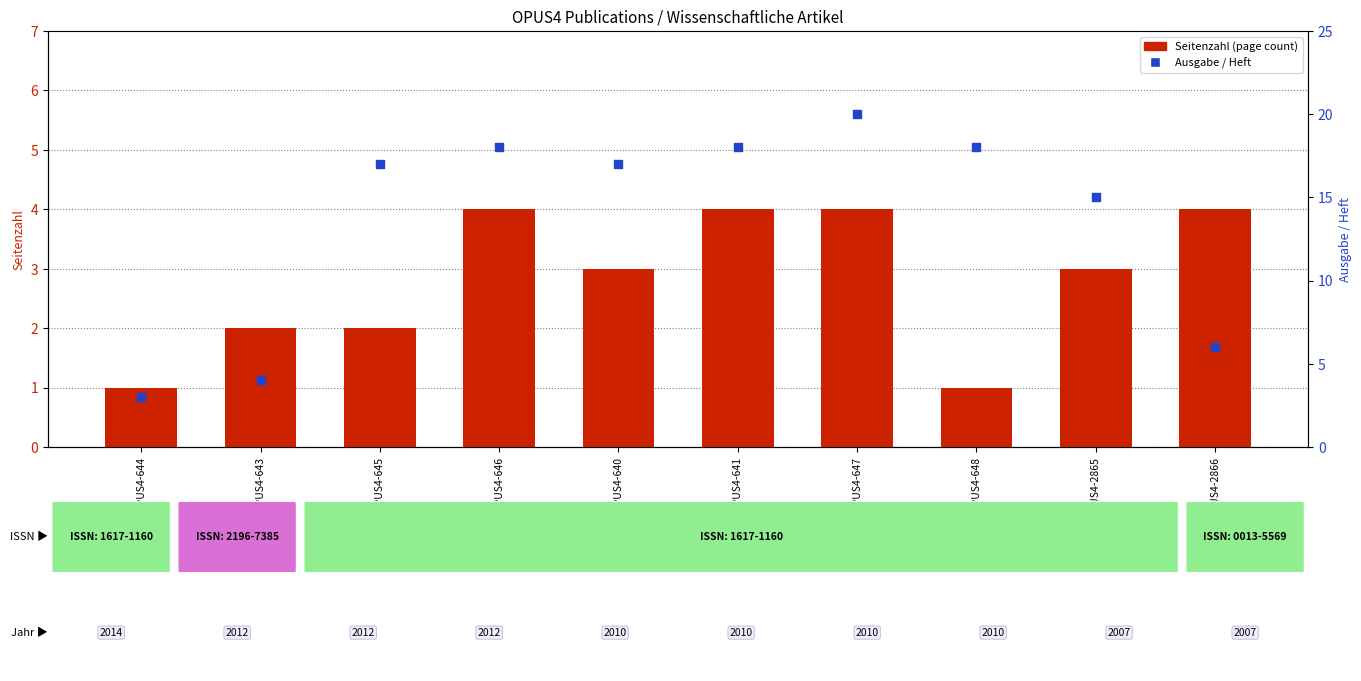

Which series reaches the maximum Y coordinate?

Ausgabe / Heft